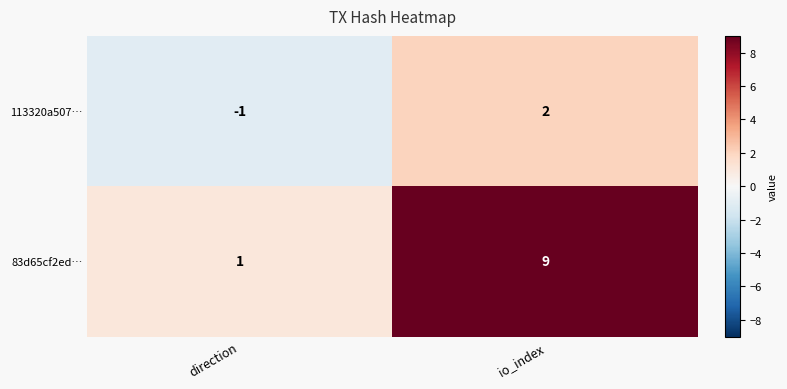

List the series in order of their overall mean, lowest first.

113320a507…, 83d65cf2ed…